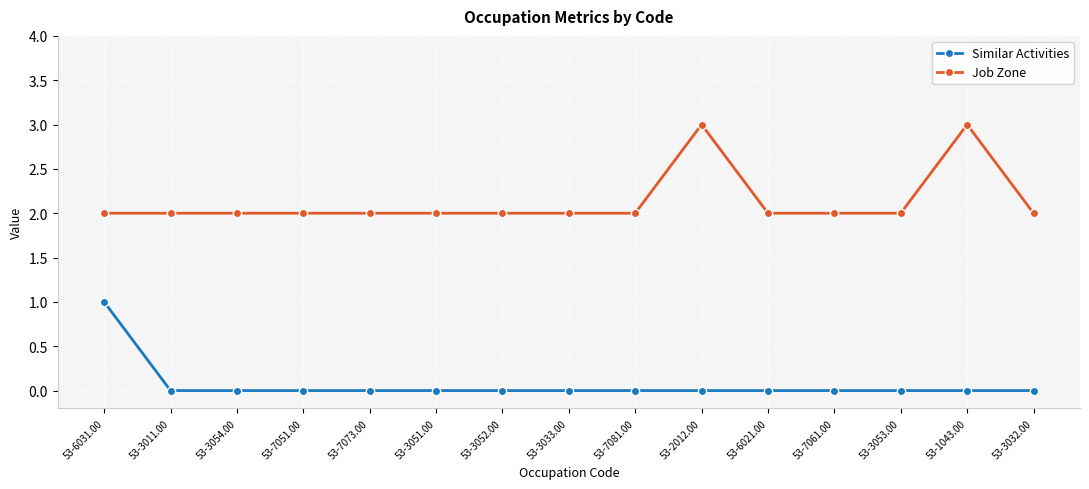

What is the label of the 6th point from the left?

53-3051.00